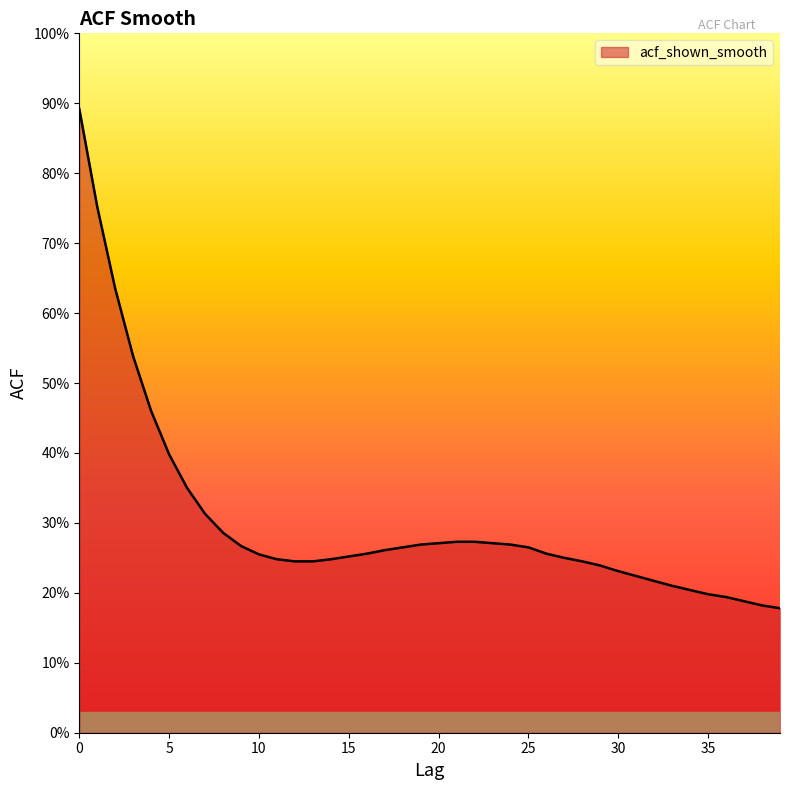

Where is the data nearest to the value 0?

39